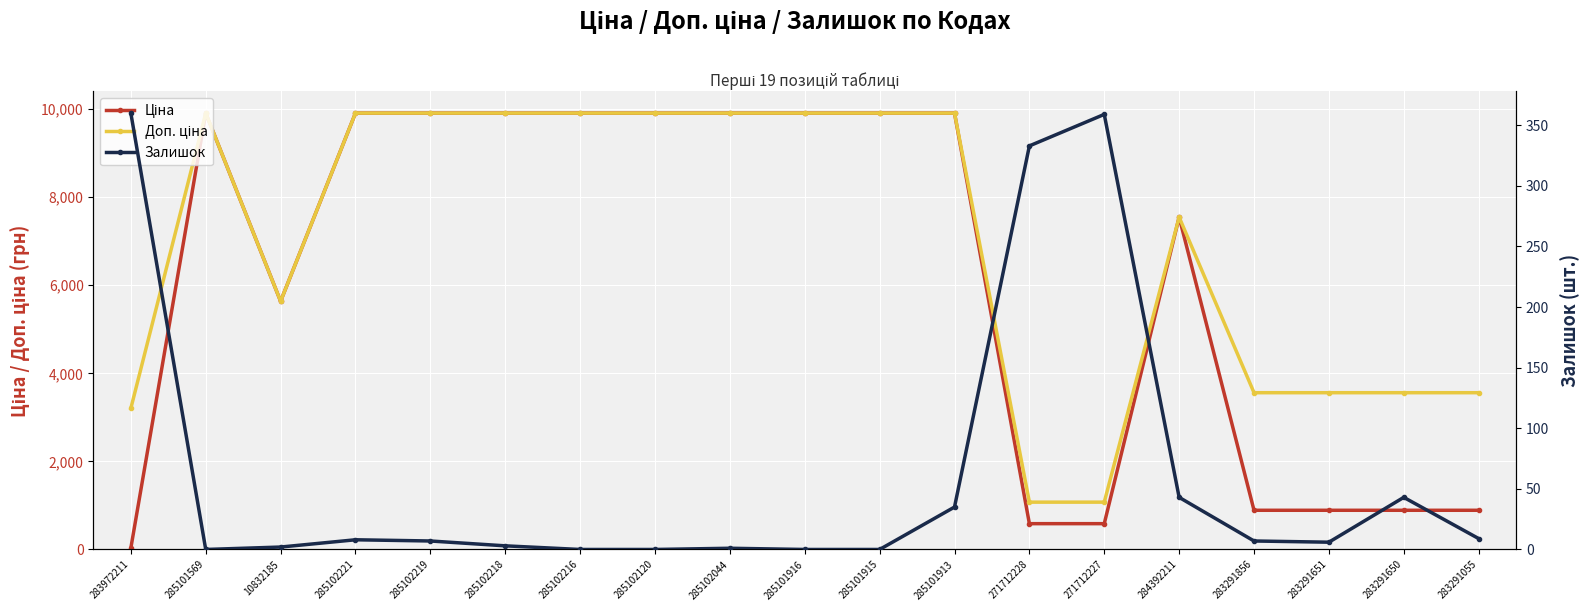

How many values in the Ціна series exceed 9908?

10